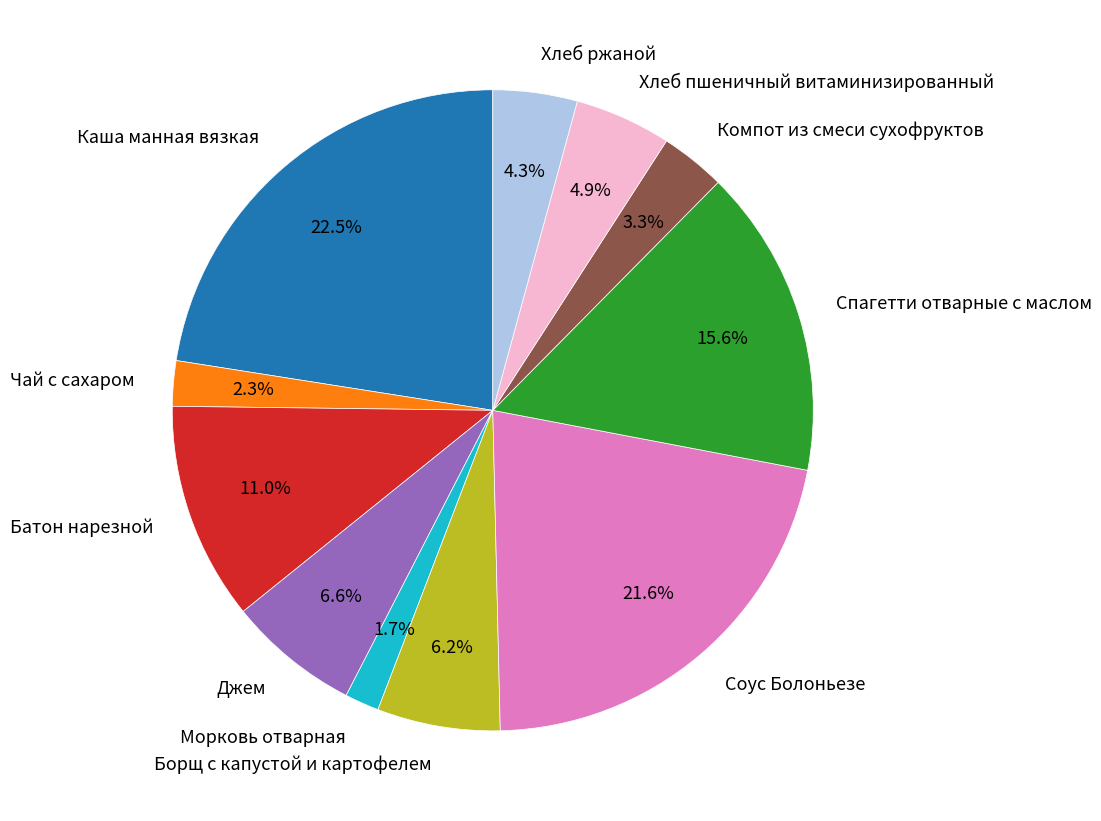

Combined, do Хлеб ржаной and Соус Болоньезе account for over 50%?

No